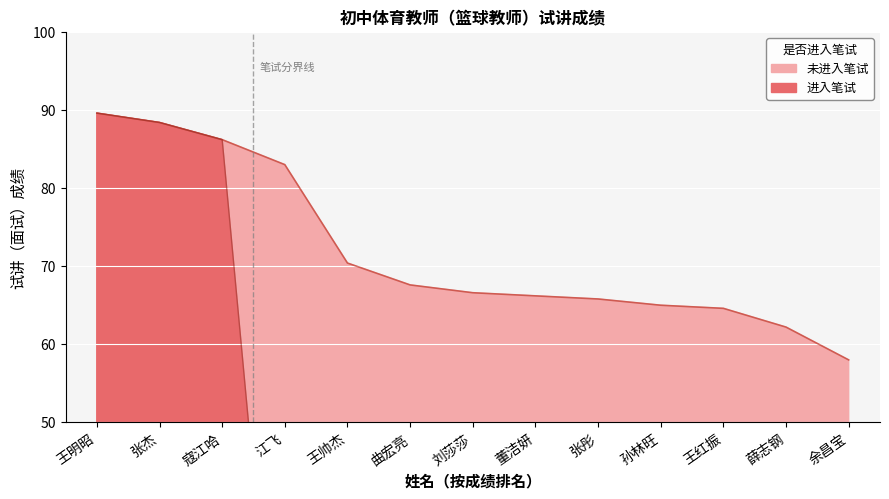

What is the ratio of the value at 王帅杰 to the value at 董洁妍?

1.1